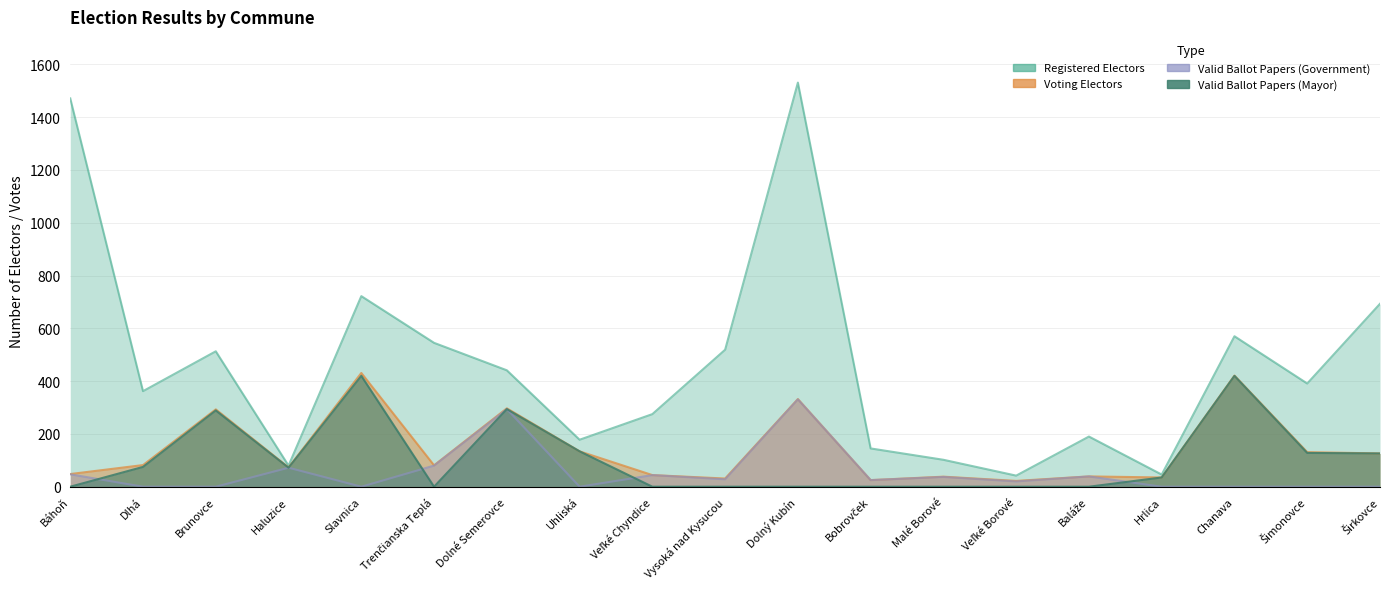

True or false: Registered Electors and Valid Ballot Papers (Mayor) intersect in this chart.

False